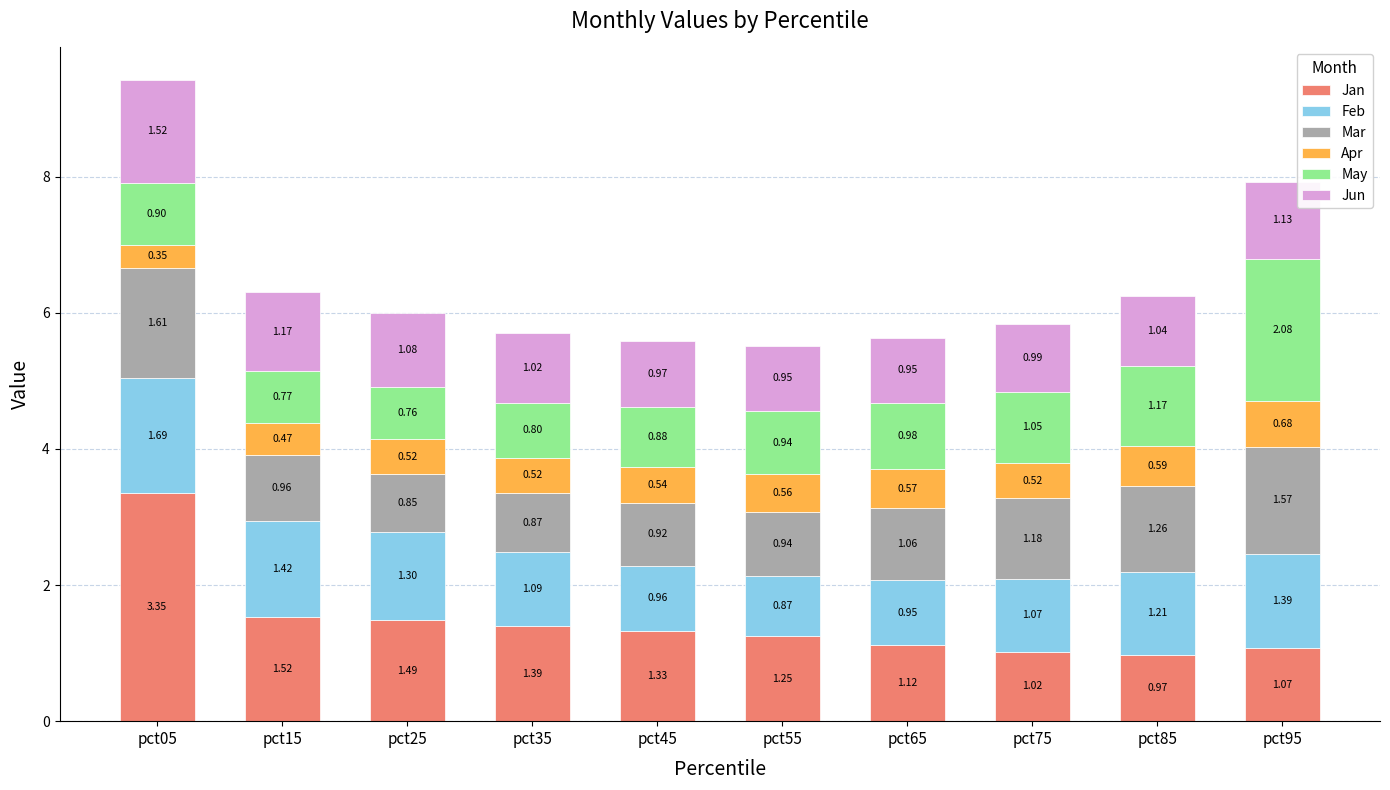

List the labels in order of Jan value, largest first.

pct05, pct15, pct25, pct35, pct45, pct55, pct65, pct95, pct75, pct85